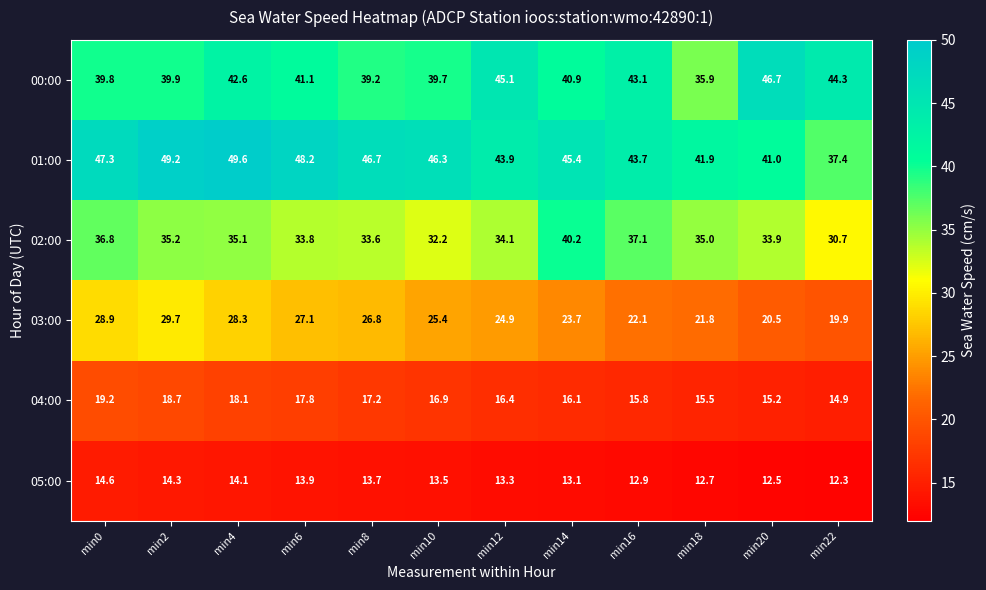

What is the difference between the maximum and second lowest values in the 04:00 series?

4.0